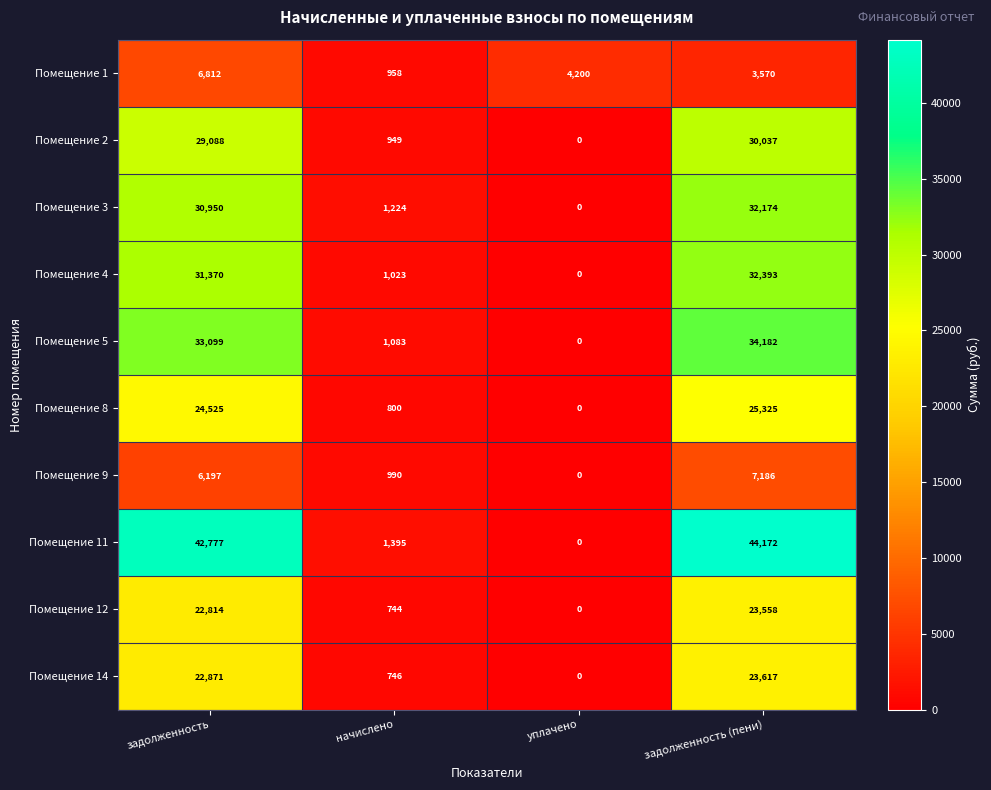

Where is Помещение 8 nearest to the value 12662?

начислено